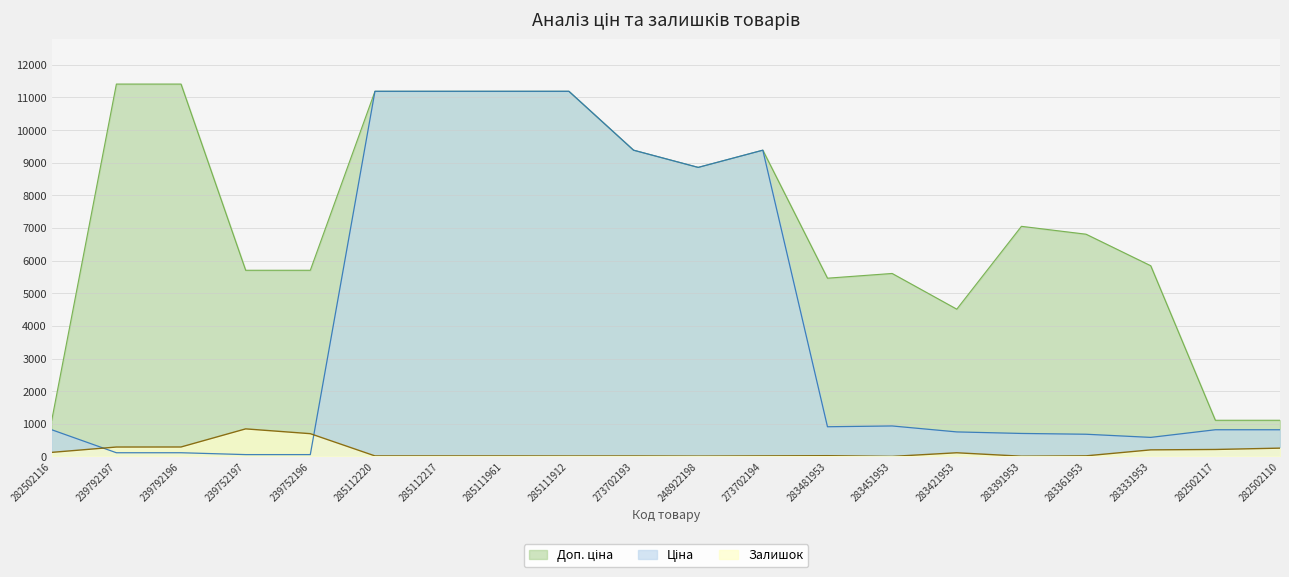

Does the chart display data point markers on the line(s)?

No